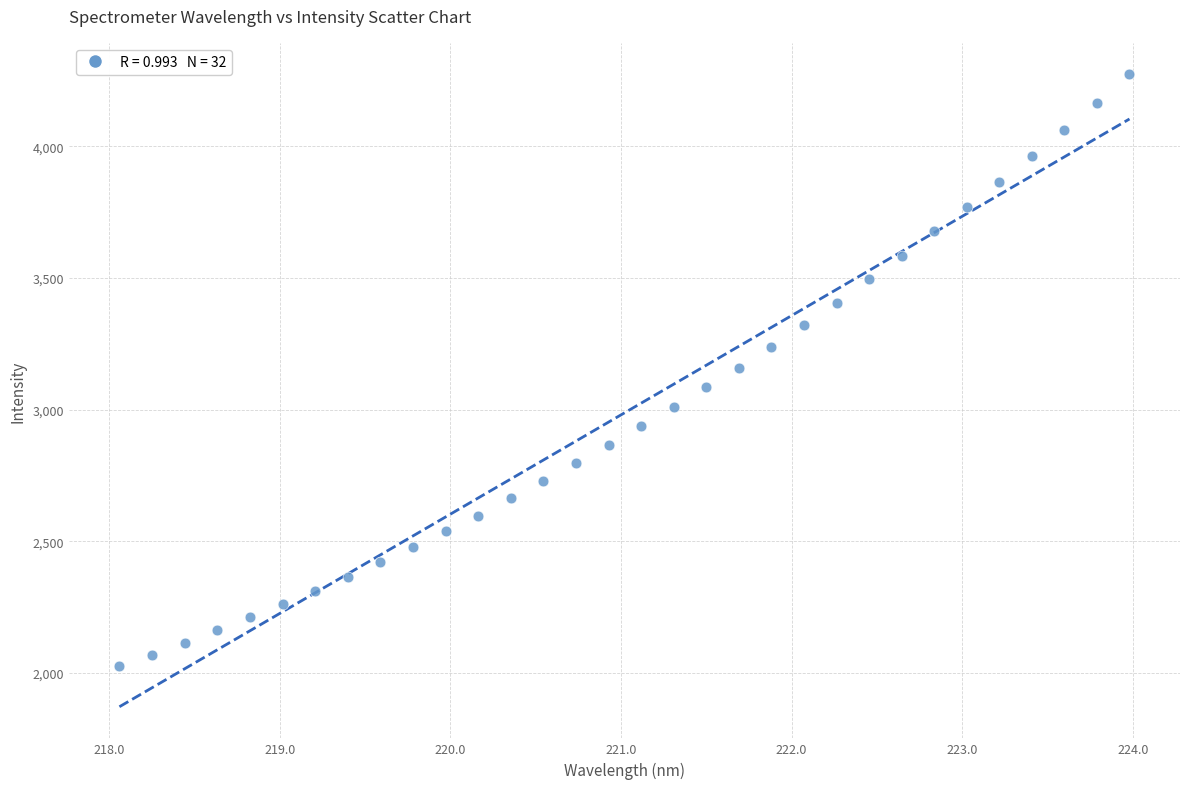

What is the range of X values (max minus min)?

5.9